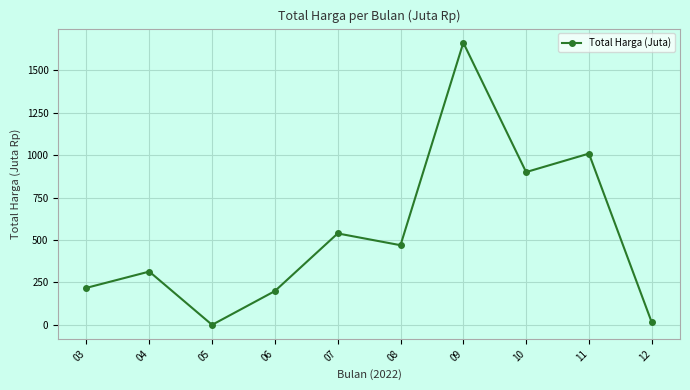

Which category has the highest value across all series?

09